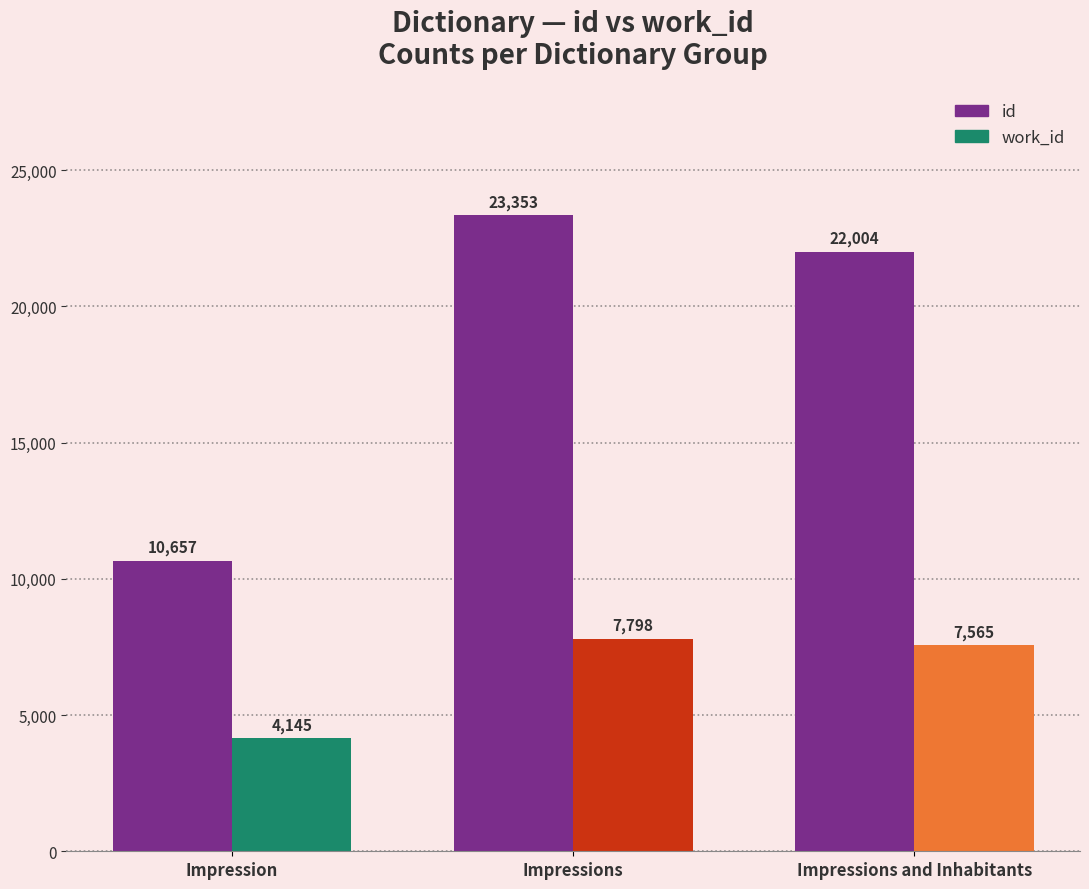

Reading left to right, what are all the values shown in this chart?

id: Impression=10657	Impressions=23353	Impressions and Inhabitants=22004
work_id: Impression=4145	Impressions=7798	Impressions and Inhabitants=7565